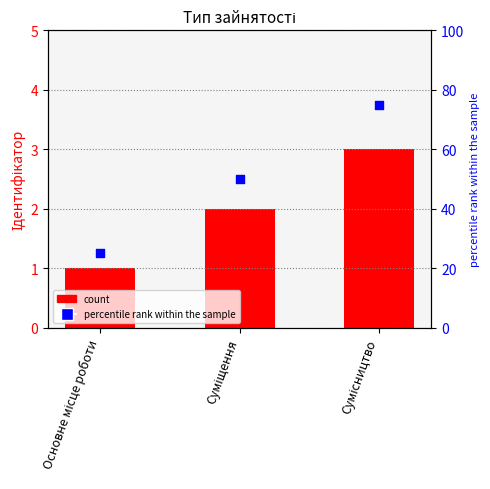

Which series has the largest total across all categories?

percentile rank within the sample